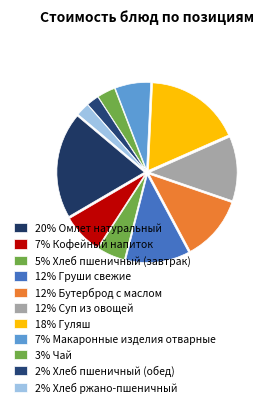

How many slices are in this pie chart?

11